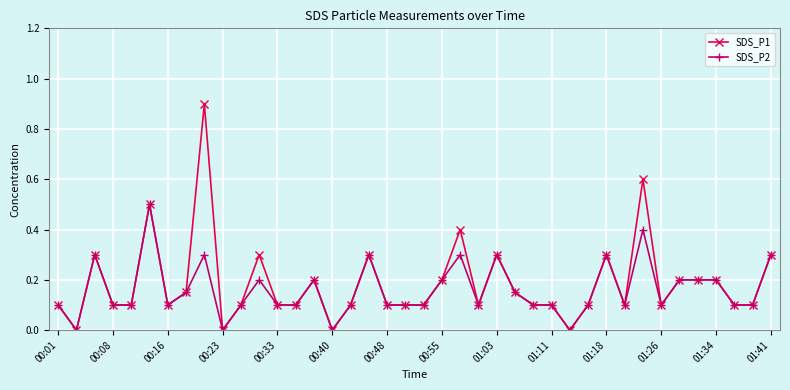

What is the greatest value displayed?

0.9